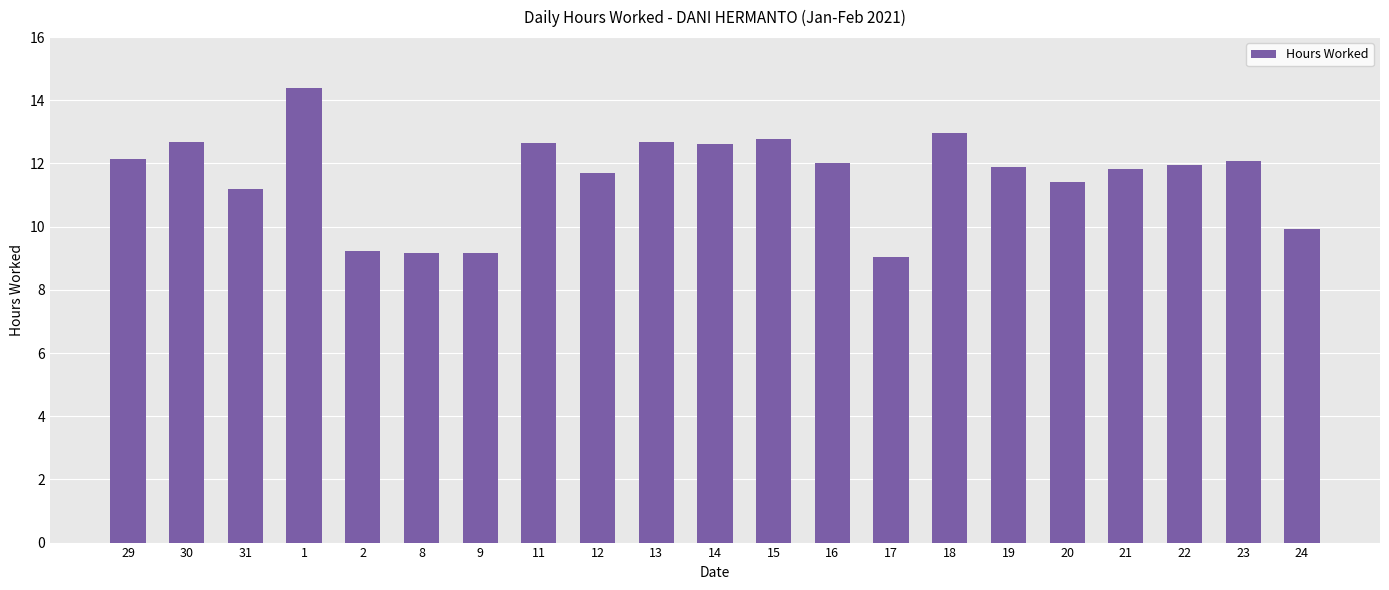

What is the maximum value shown in the chart?

14.4